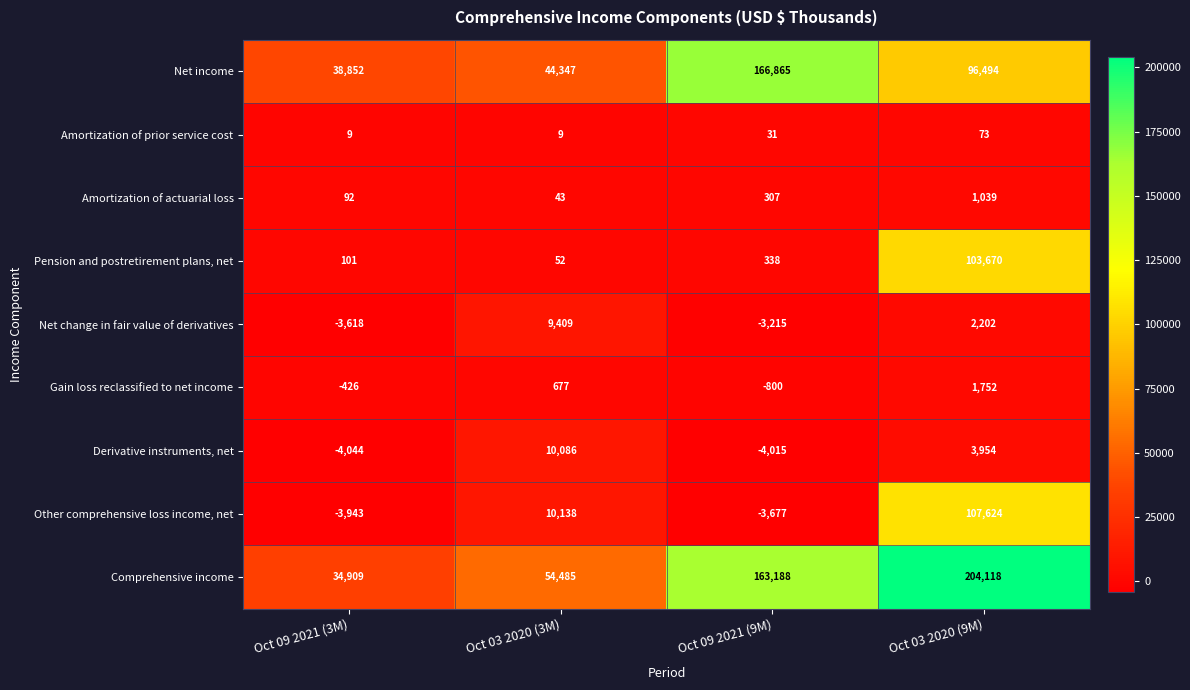

What is the approximate value of Derivative instruments, net at Oct 09 2021 (3M)?

-4044